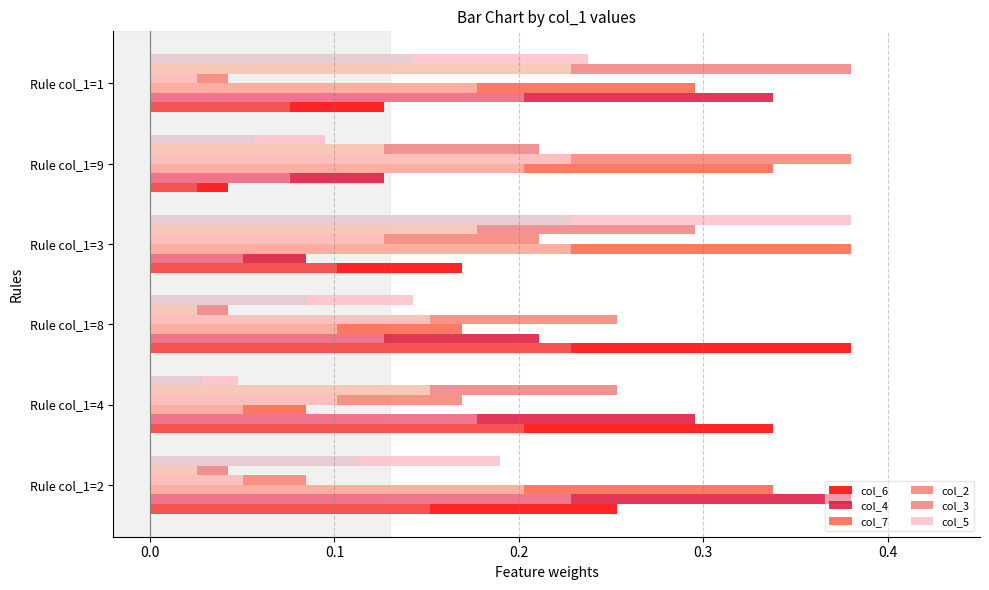

Reading right to left, what are all the values shown in this chart?

col_6: 0.1	0.0	0.2	0.4	0.3	0.3
col_4: 0.3	0.1	0.1	0.2	0.3	0.4
col_7: 0.3	0.3	0.4	0.2	0.1	0.3
col_2: 0.0	0.4	0.2	0.3	0.2	0.1
col_3: 0.4	0.2	0.3	0.0	0.3	0.0
col_5: 0.2	0.1	0.4	0.1	0.0	0.2